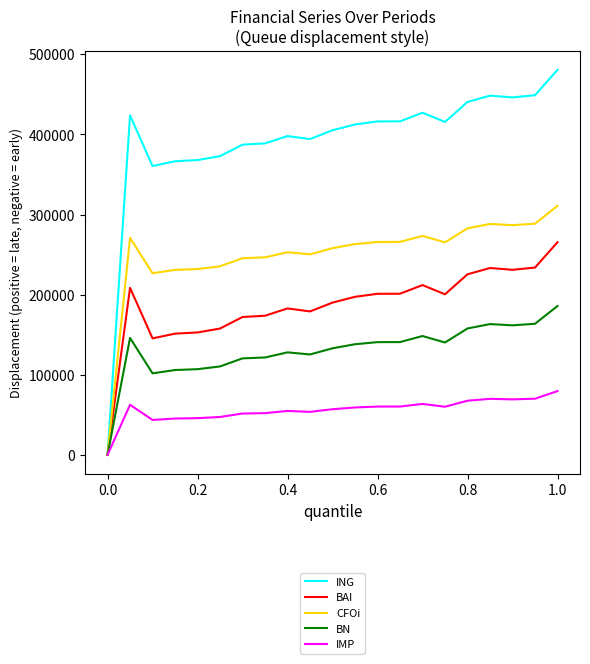

Which series has the widest spread of values?

ING